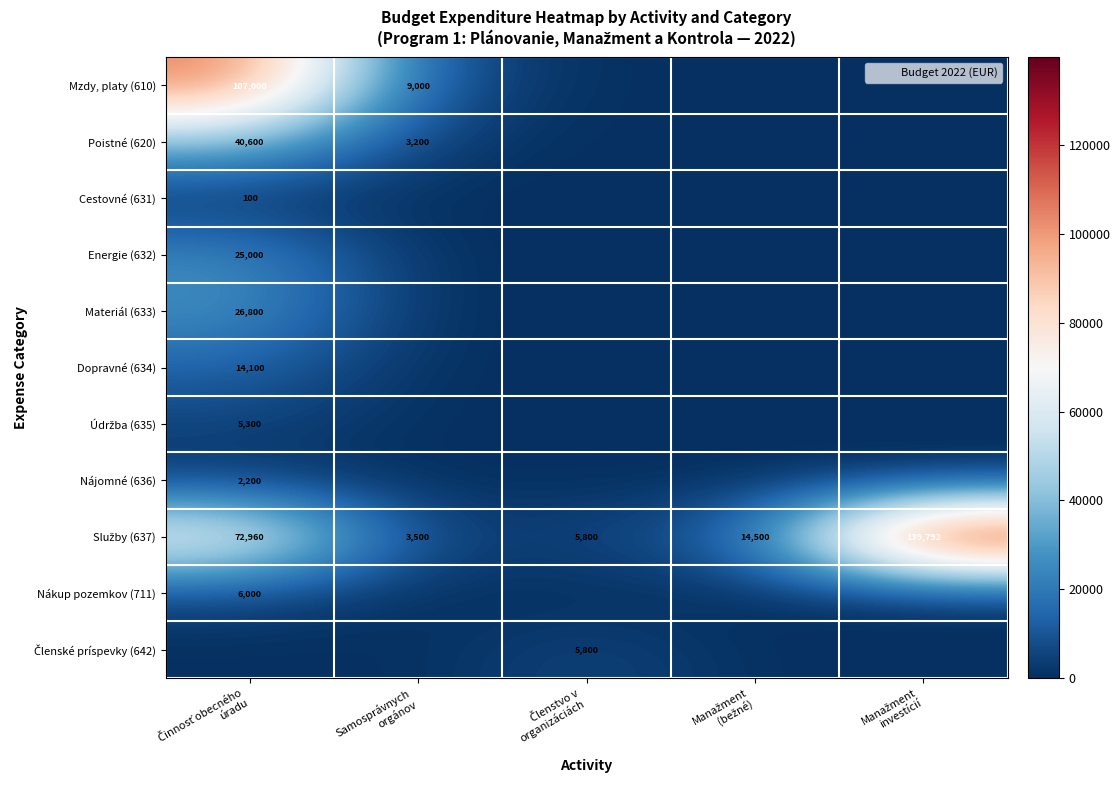

Between Manažment
(bežné) and Samosprávnych
orgánov, which is larger?

Samosprávnych
orgánov